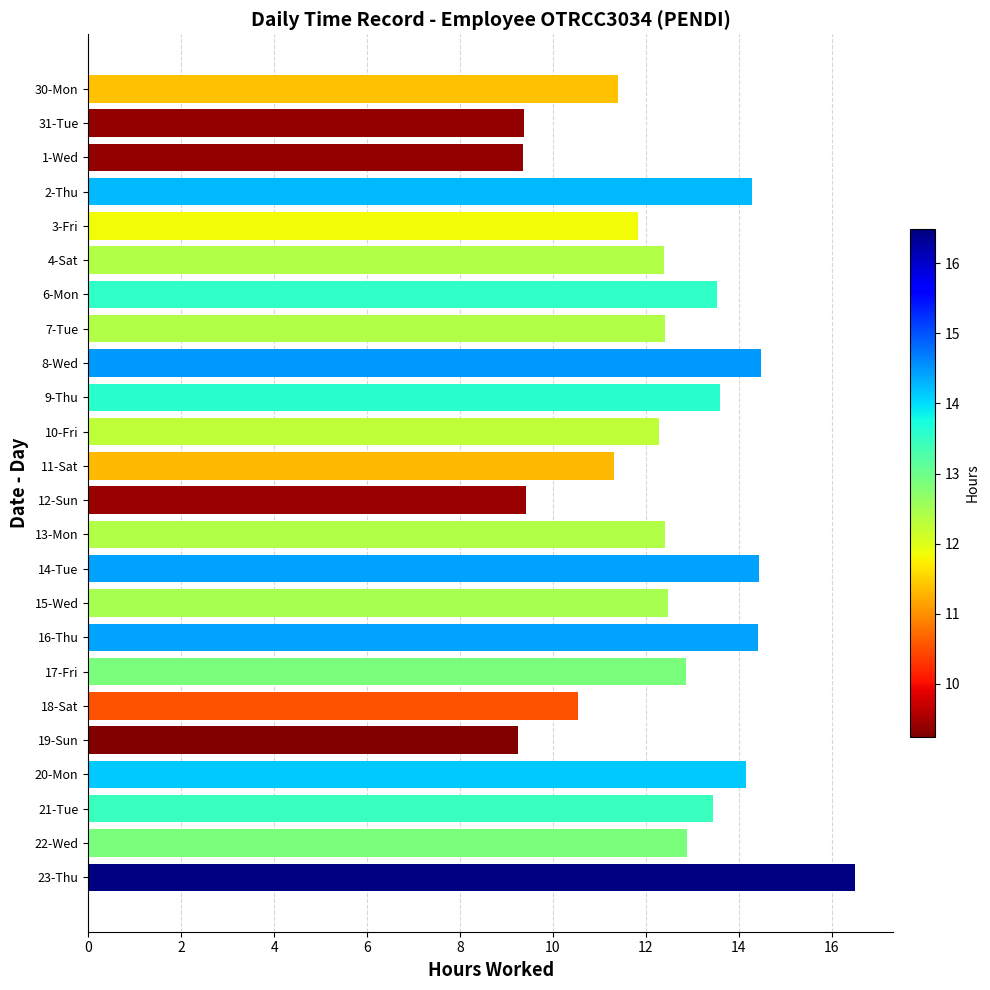

What is the minimum value shown in the chart?

9.2